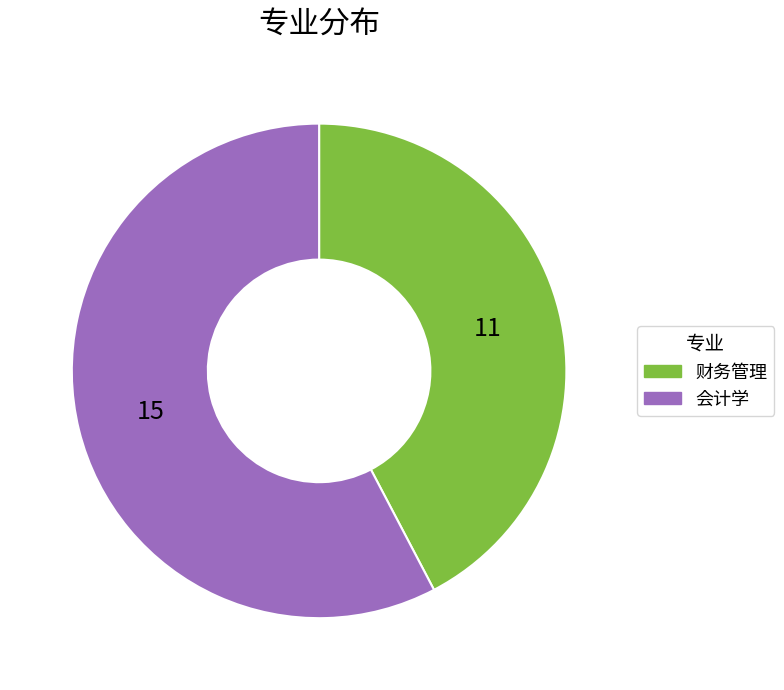

Count the number of slices in the pie.

2